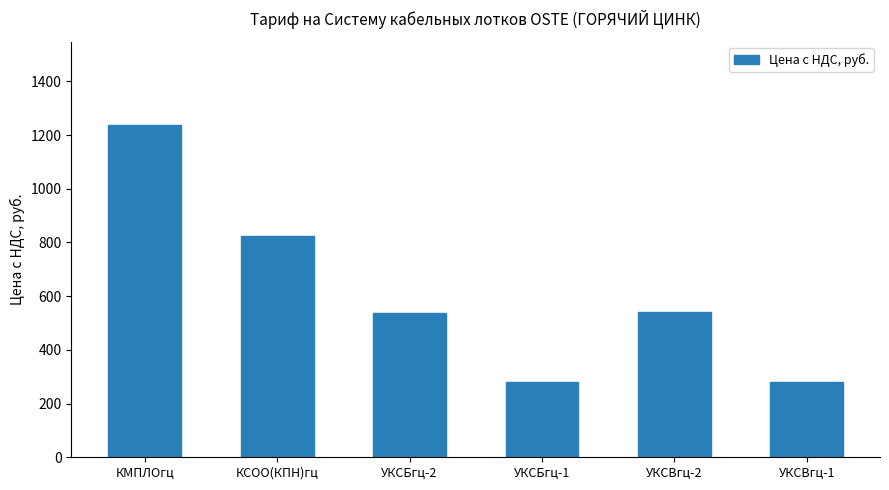

The chart shows a value of 540.0 at УКСВгц-2. True or false?

True